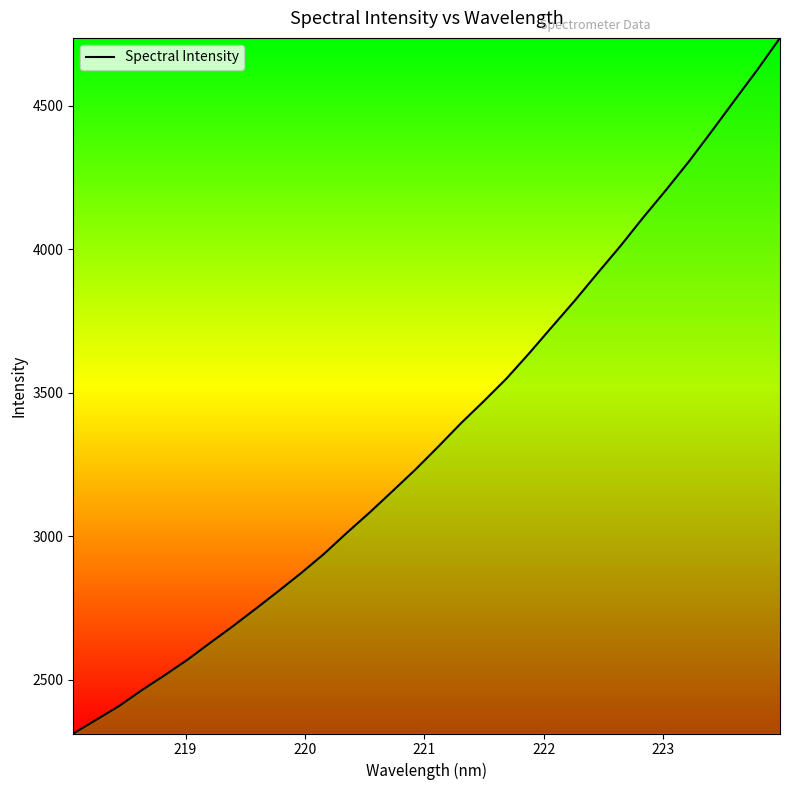

How many lines are shown in the chart?

1